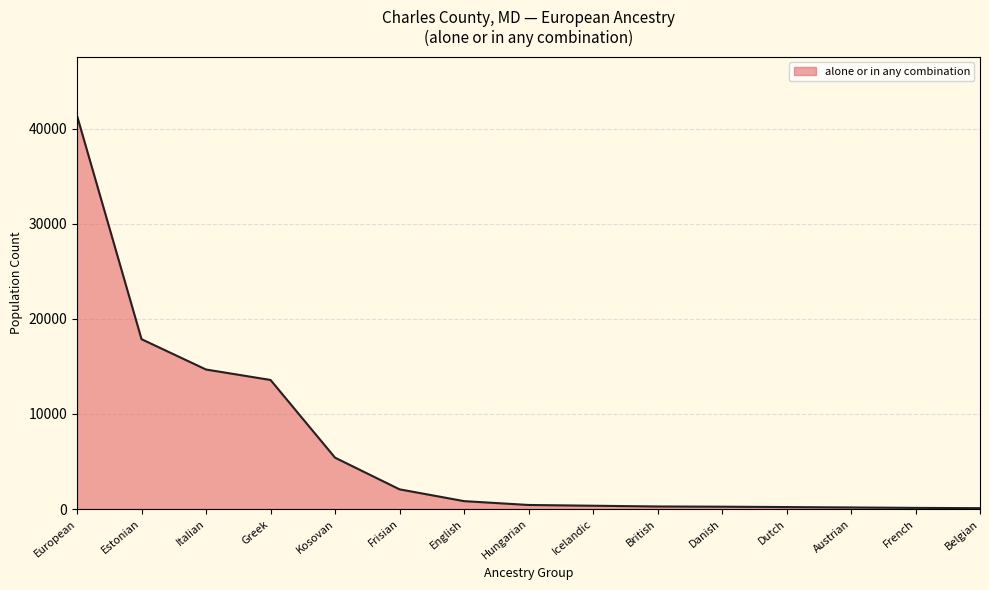

Which label corresponds to the largest value in the chart?

European